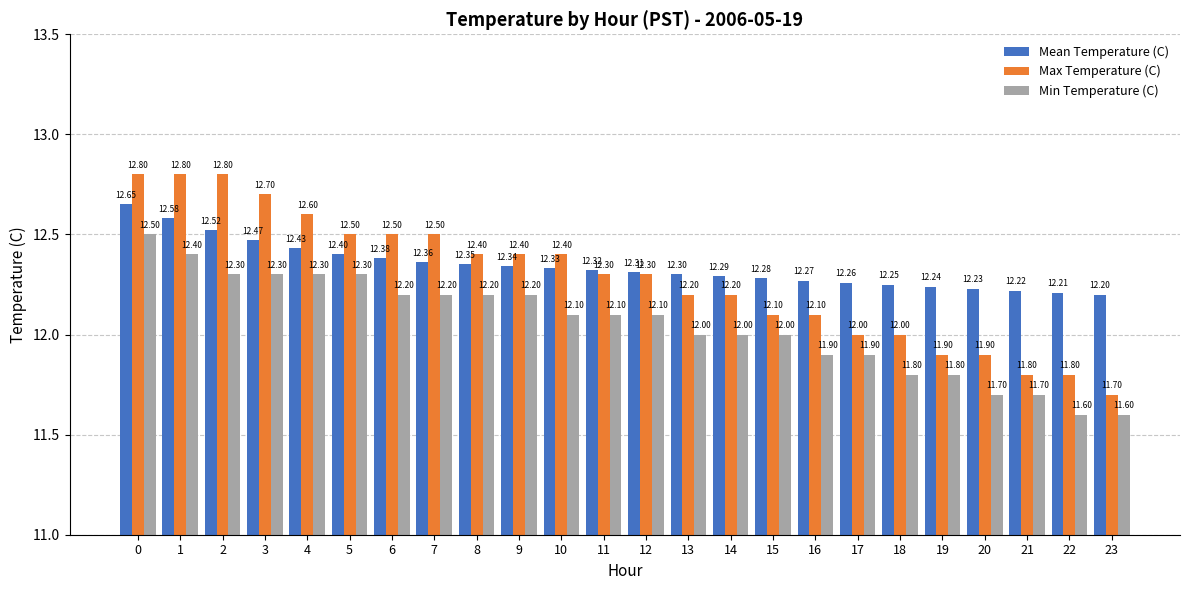

Between 5 and 19, which series saw the biggest shift?

Max Temperature (C)